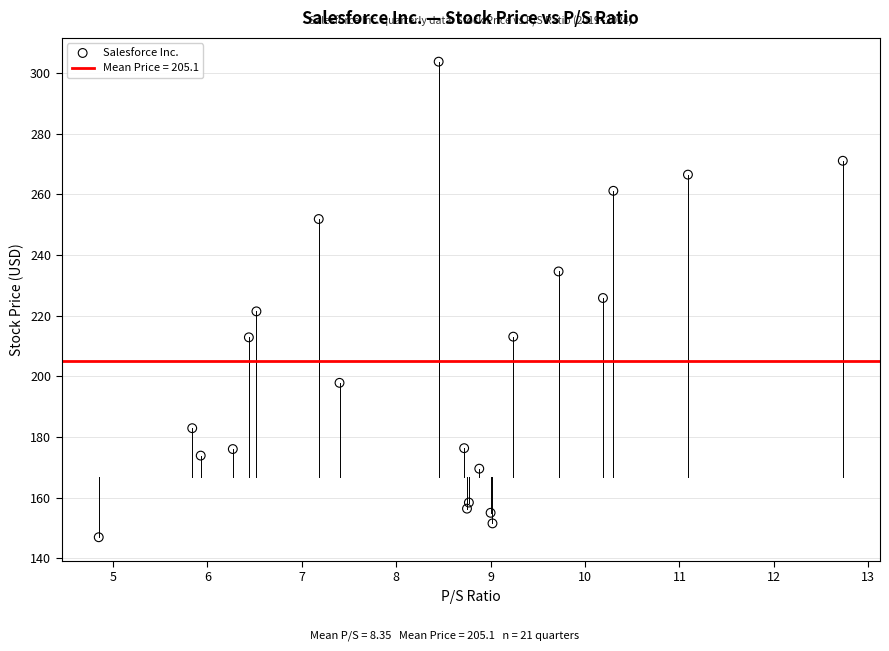

What is the range of X values (max minus min)?

7.9